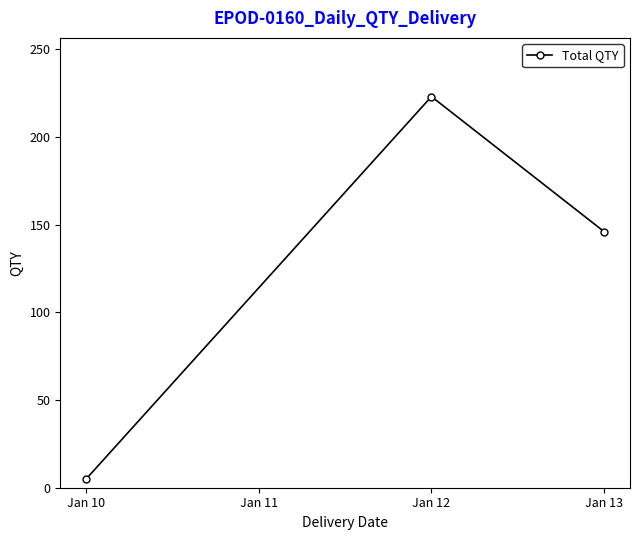

Which has a higher value, Jan 13 or Jan 12?

Jan 12